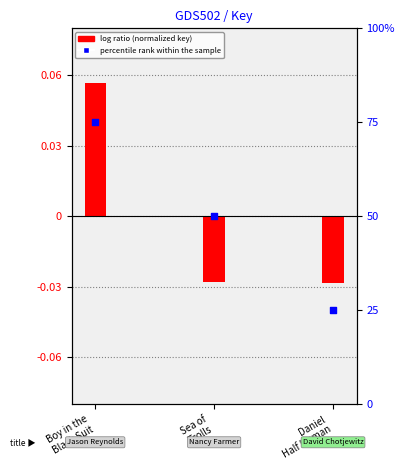

Which series contains the lowest Y value?

log ratio (normalized key)